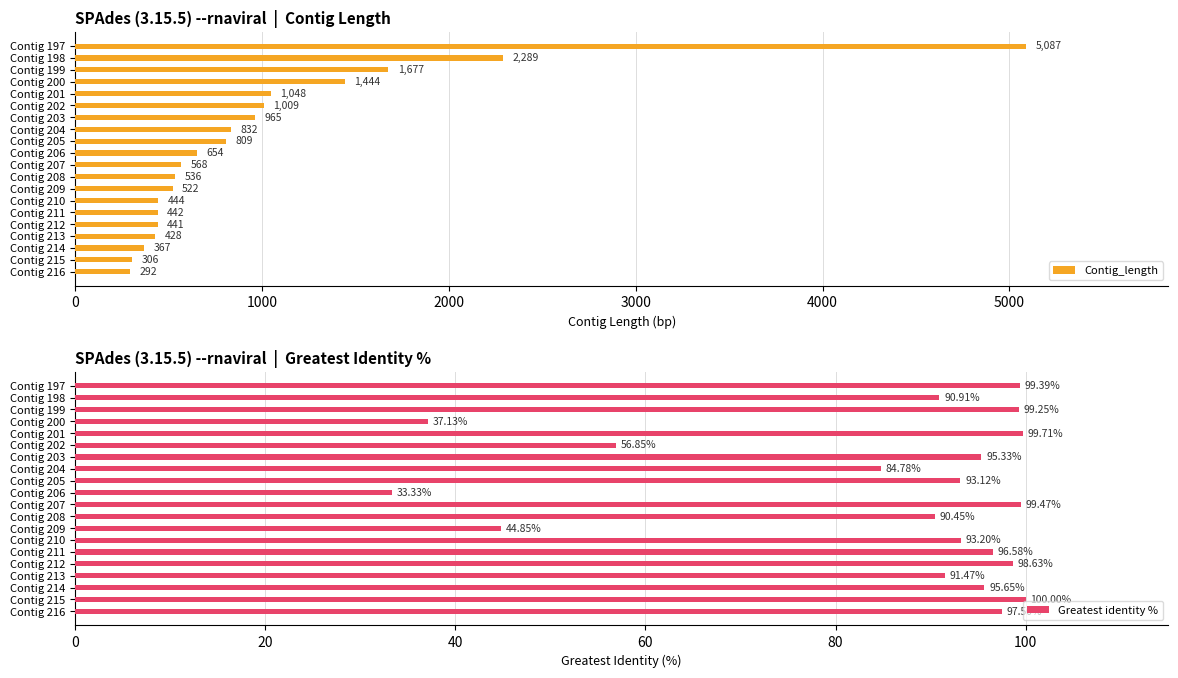

True or false: Contig_length has a value of 306 at Contig 215.

True